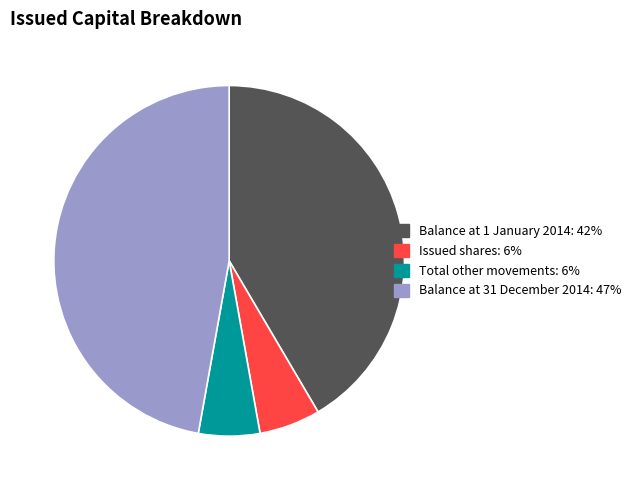

Is there any slice that represents more than half of the pie?

No